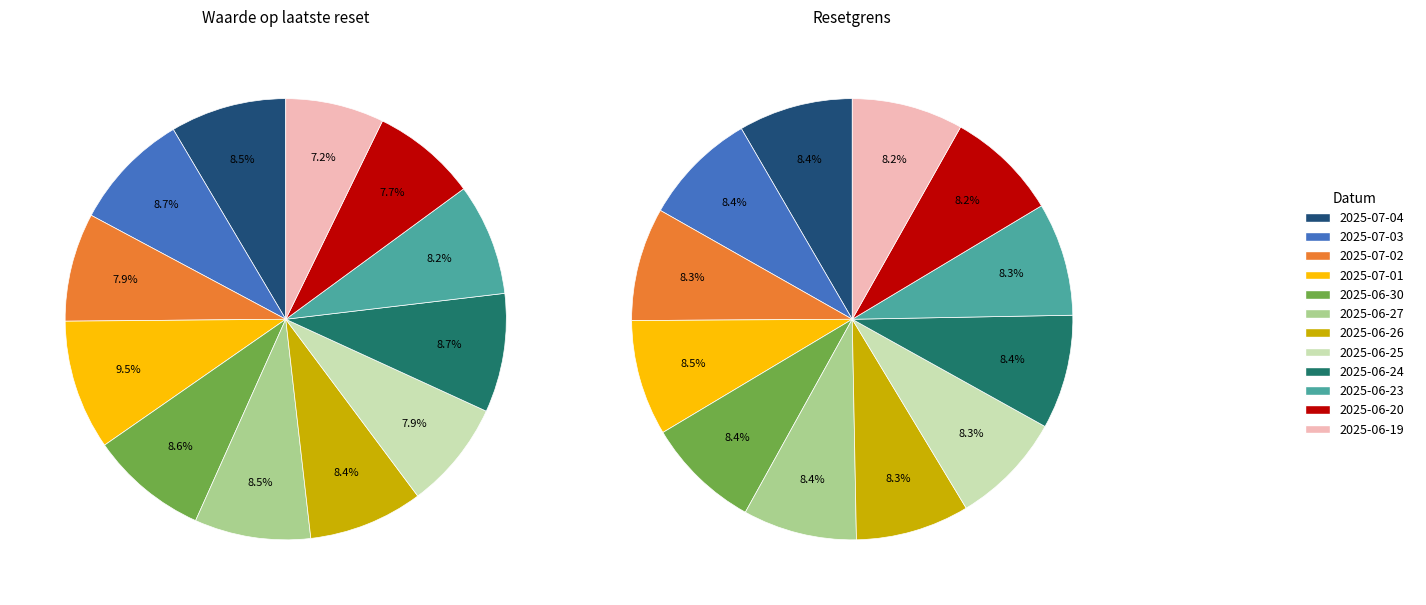

To the nearest percent, what is the combined percentage of 2025-07-01 and 2025-06-19?

17%